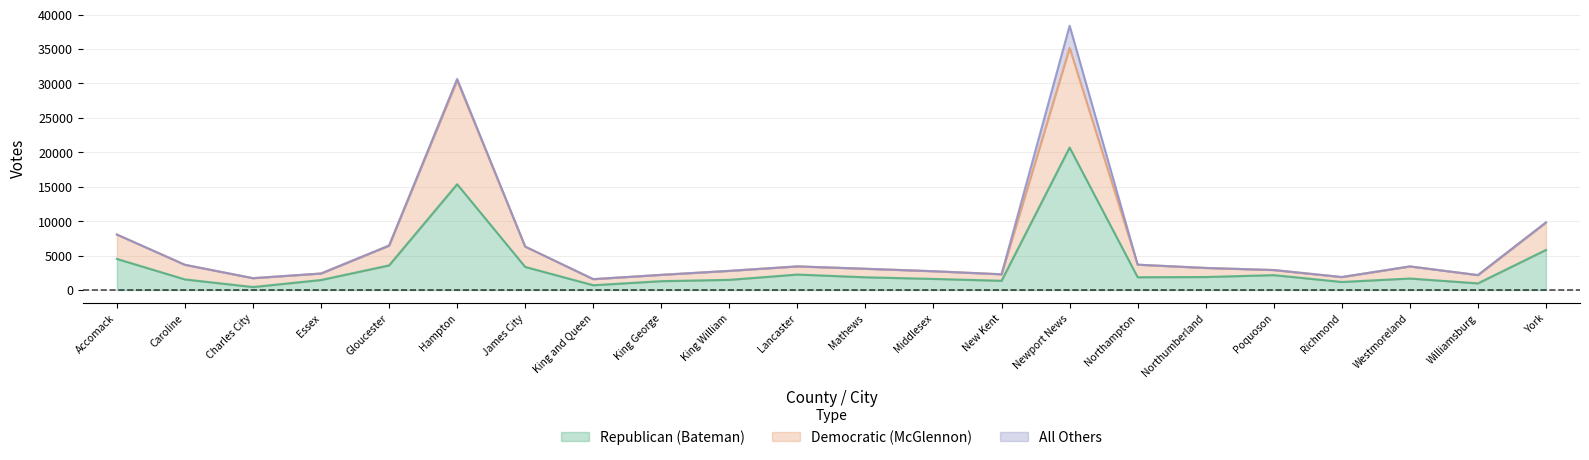

What is the difference between the second highest and second lowest values in the Republican (Bateman) series?

14665